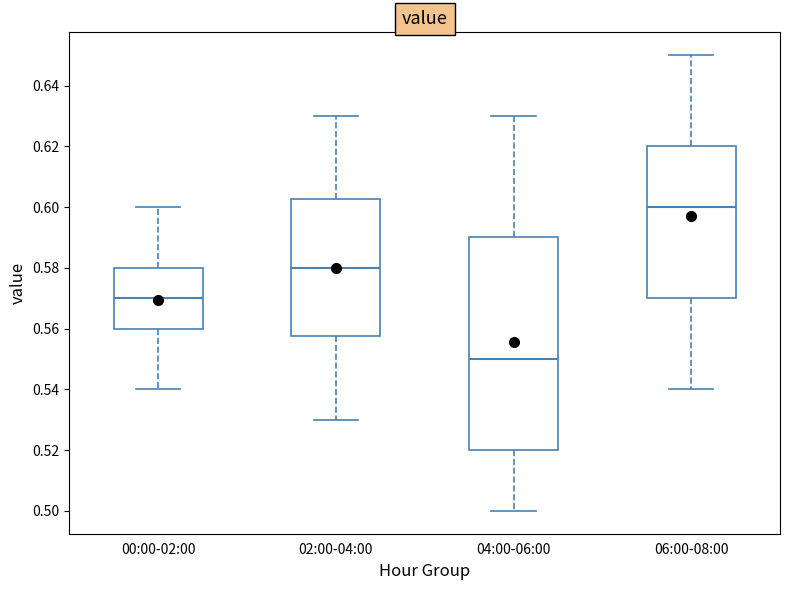

Reading left to right, read every box against the y-axis: the position of its median line, the range the box covers, and the ends of its whiskers. The values are not printed on the chart, so give them approximately, as read against the axis.

00:00-02:00: median 0.570, box 0.560 to 0.580, whiskers 0.540 to 0.600
02:00-04:00: median 0.580, box 0.558 to 0.602, whiskers 0.530 to 0.630
04:00-06:00: median 0.550, box 0.520 to 0.590, whiskers 0.500 to 0.630
06:00-08:00: median 0.600, box 0.570 to 0.620, whiskers 0.540 to 0.650